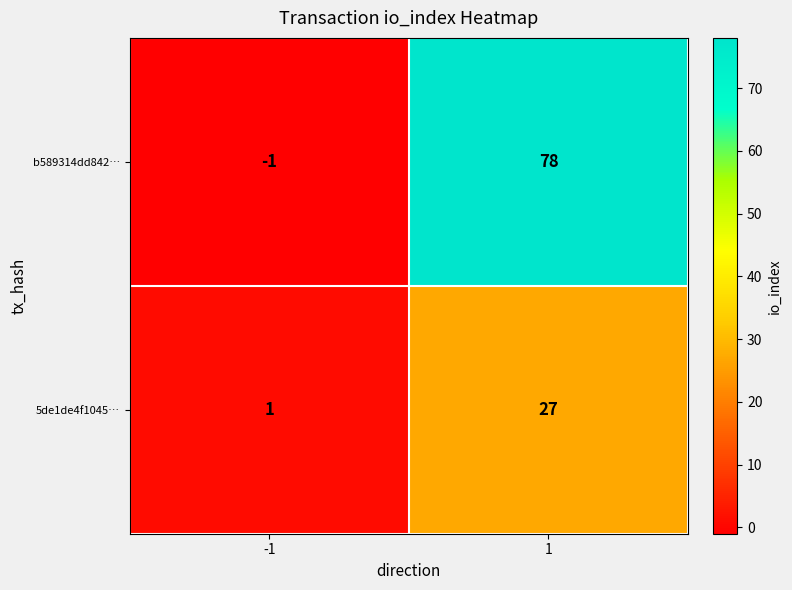

How many values in the b589314dd842… series are below 78?

1